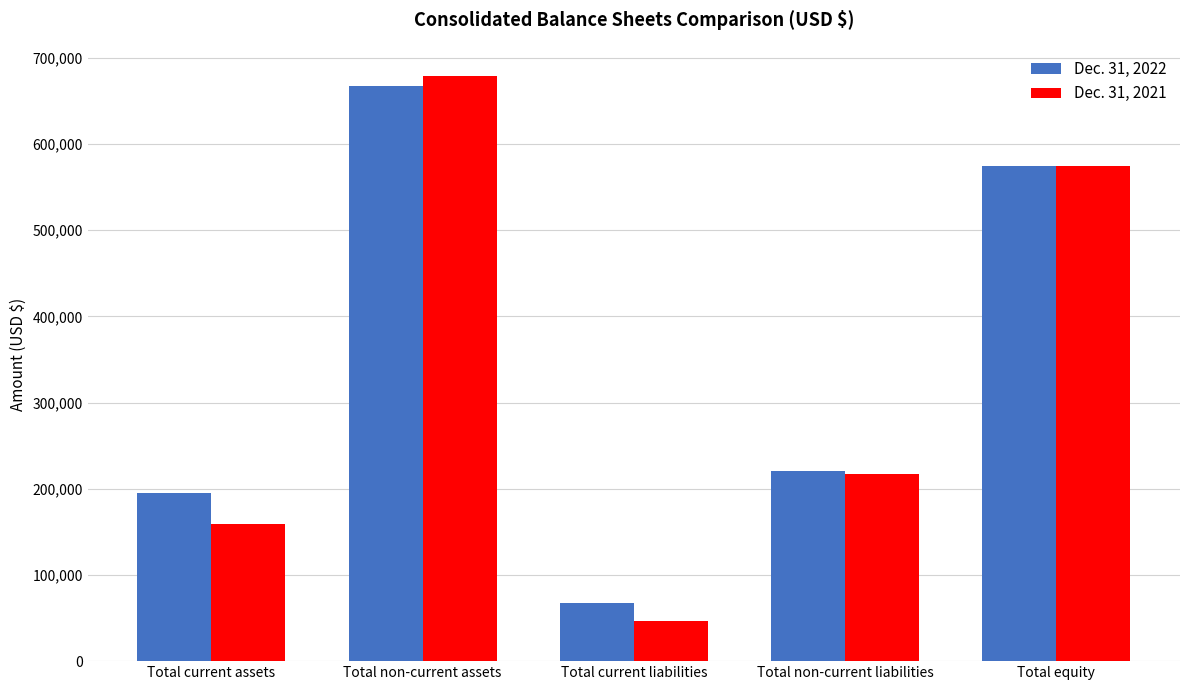

Rank the categories by Dec. 31, 2022 value from lowest to highest.

Total current liabilities, Total current assets, Total non-current liabilities, Total equity, Total non-current assets